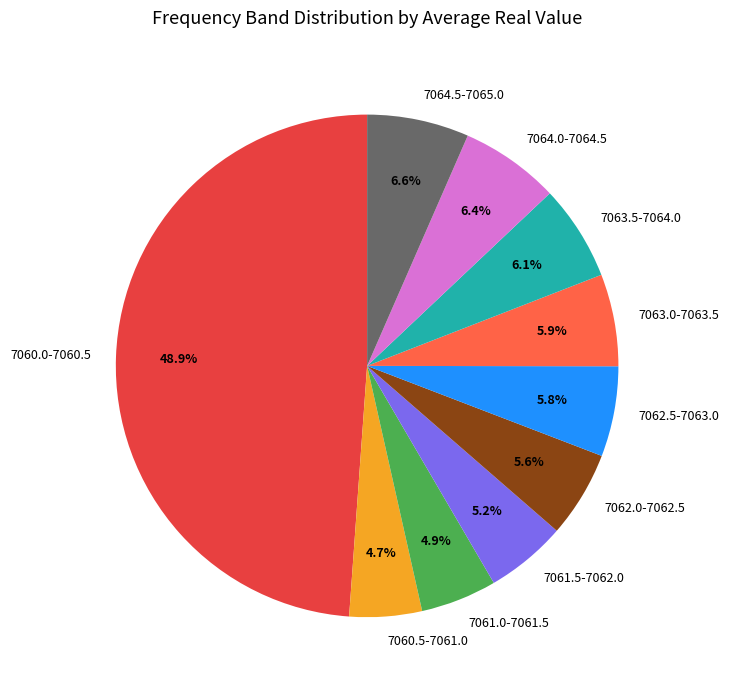

What percentage do 7064.5-7065.0 and 7061.0-7061.5 together represent?

11.5%